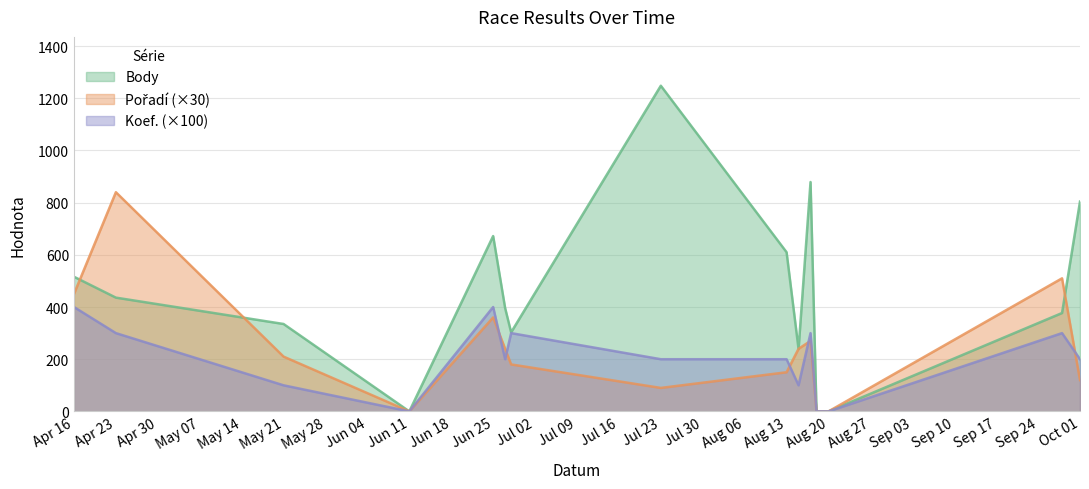

What is the spread (max minus min) of values at Jun 25?

312